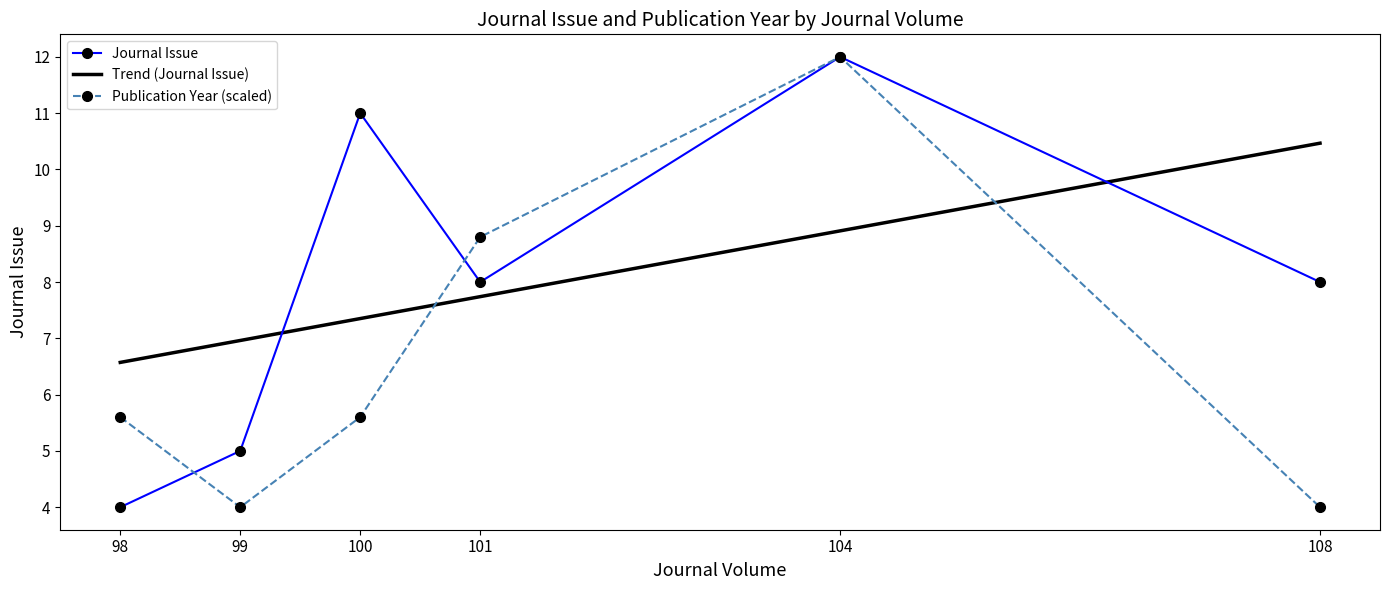

What is the value of the Journal Issue point at the 3rd from the left?

11.0